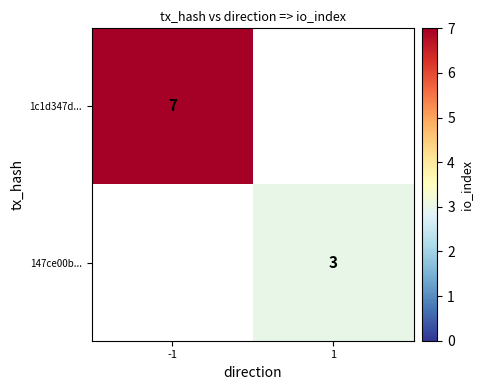

Is it true that 147ce00b... equals 4 at 1?

False